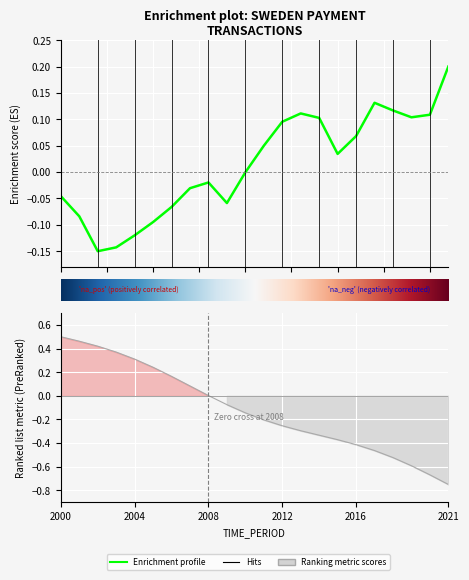

The value at 2004 is -0.1. True or false?

True